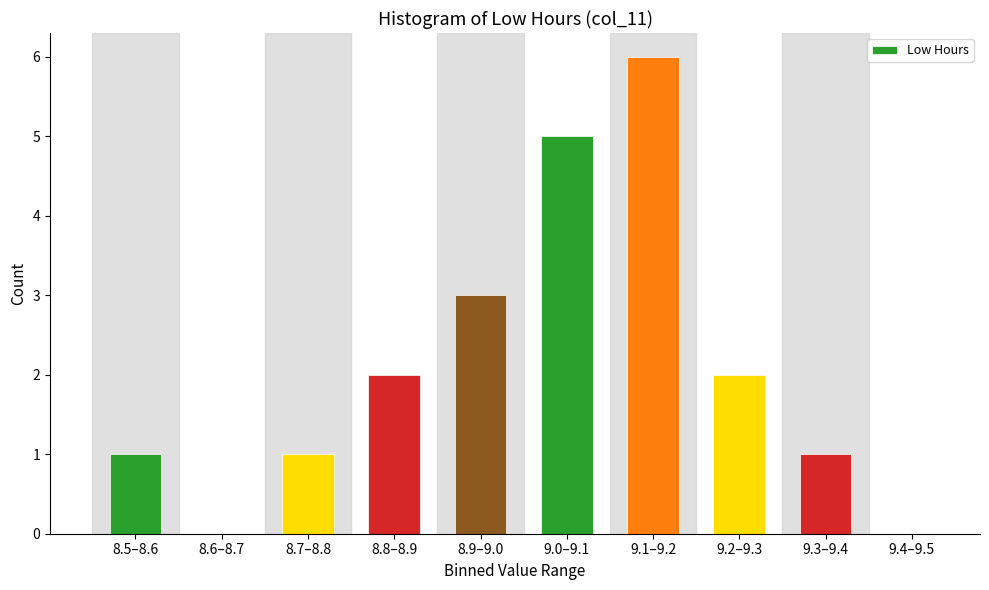

Reading left to right, extract all data points from this chart.

8.5–8.6=1	8.6–8.7=0	8.7–8.8=1	8.8–8.9=2	8.9–9.0=3	9.0–9.1=5	9.1–9.2=6	9.2–9.3=2	9.3–9.4=1	9.4–9.5=0